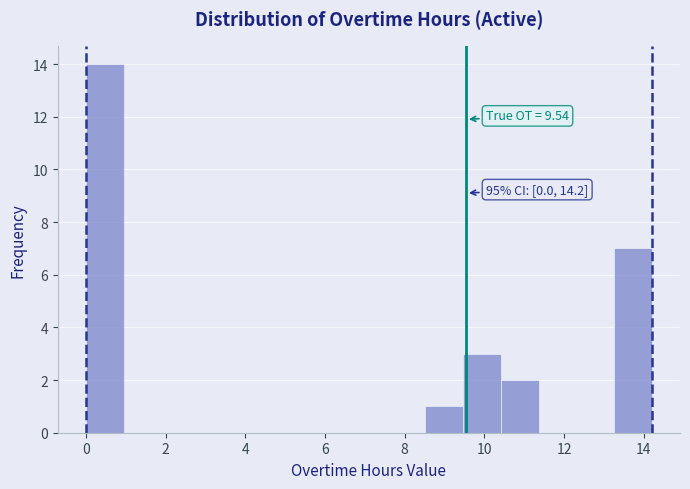

Over which range of the x-axis is the bar tallest?

0.0 to 1.0